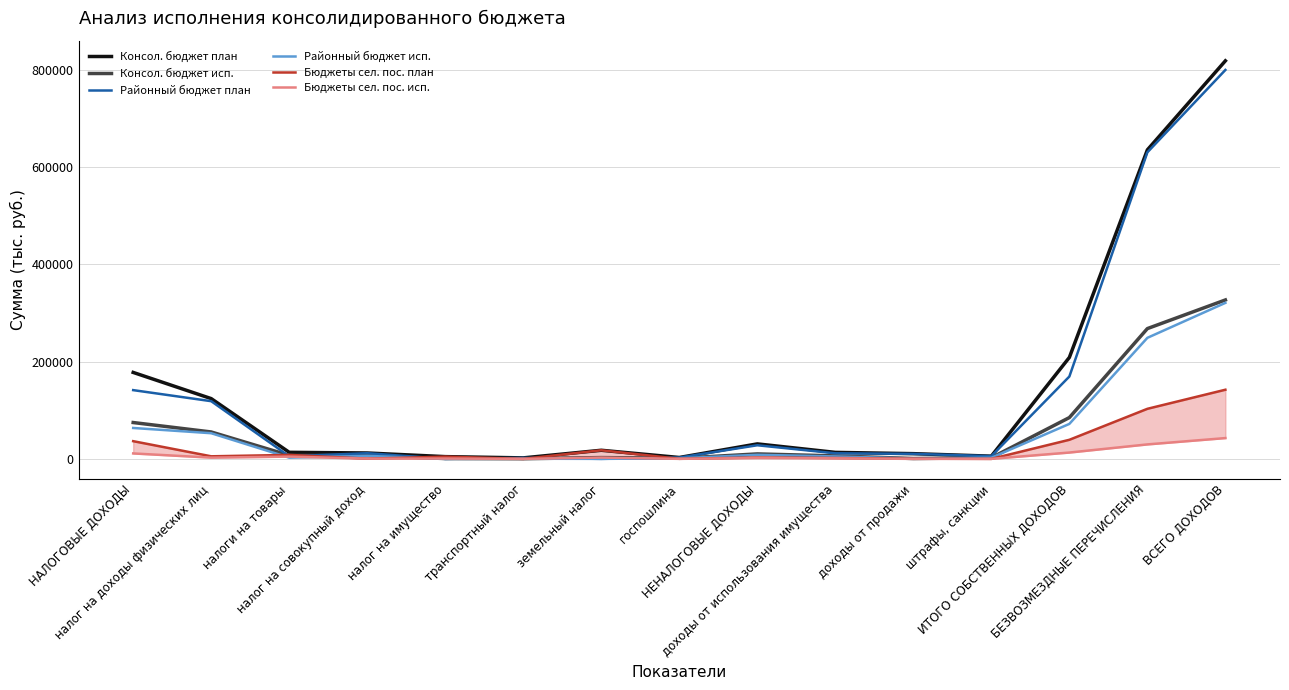

Read the Консол. бюджет план value at налог на совокупный доход.

12131.1